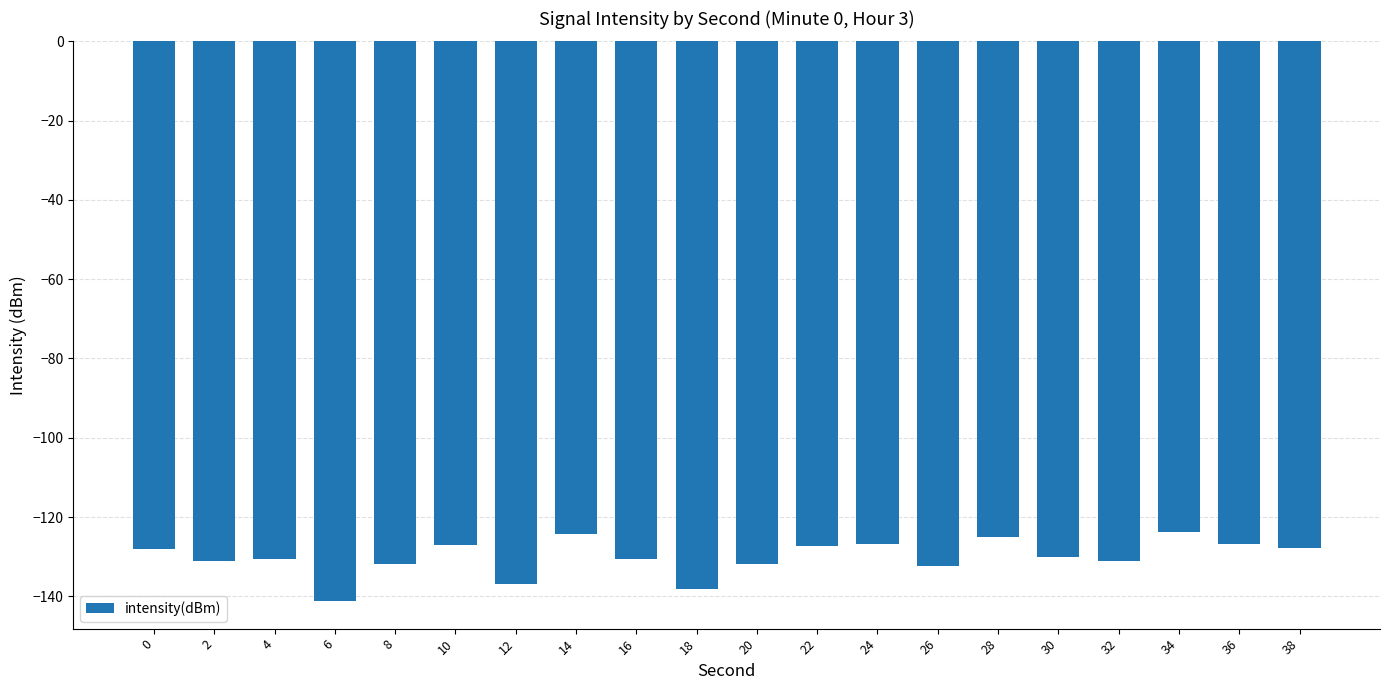

What is the difference between the maximum and second lowest values?

14.3